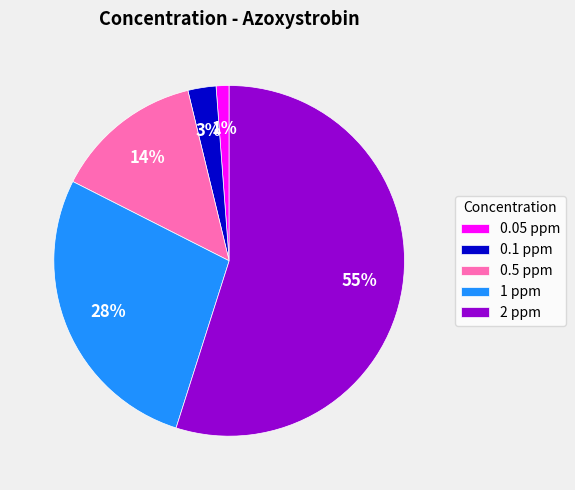

Is the sum of 1 ppm and 2 ppm greater than half?

Yes